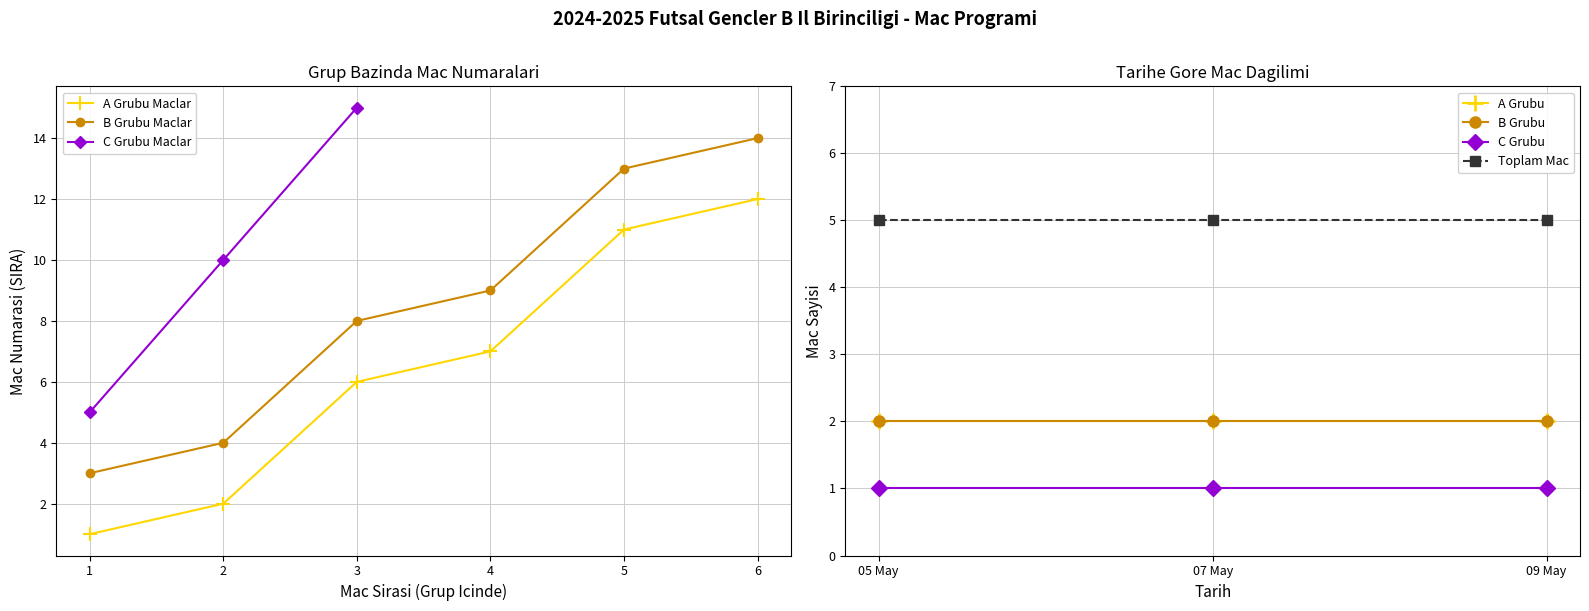

True or false: B Grubu Maclar and A Grubu Maclar cross at least once.

False